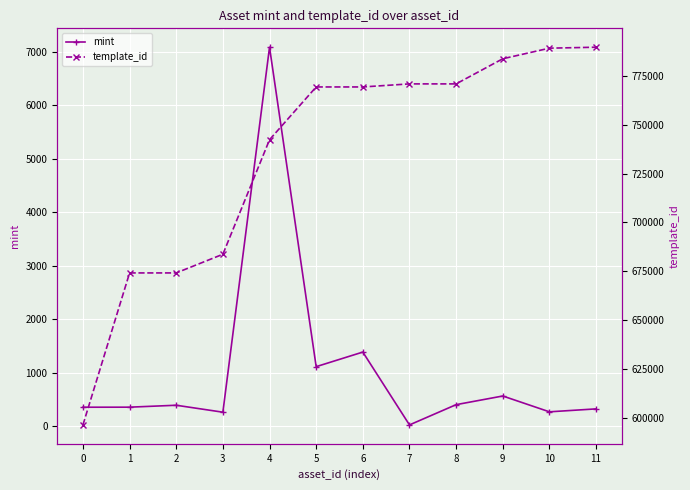

What is the approximate value of template_id at 7?

770872